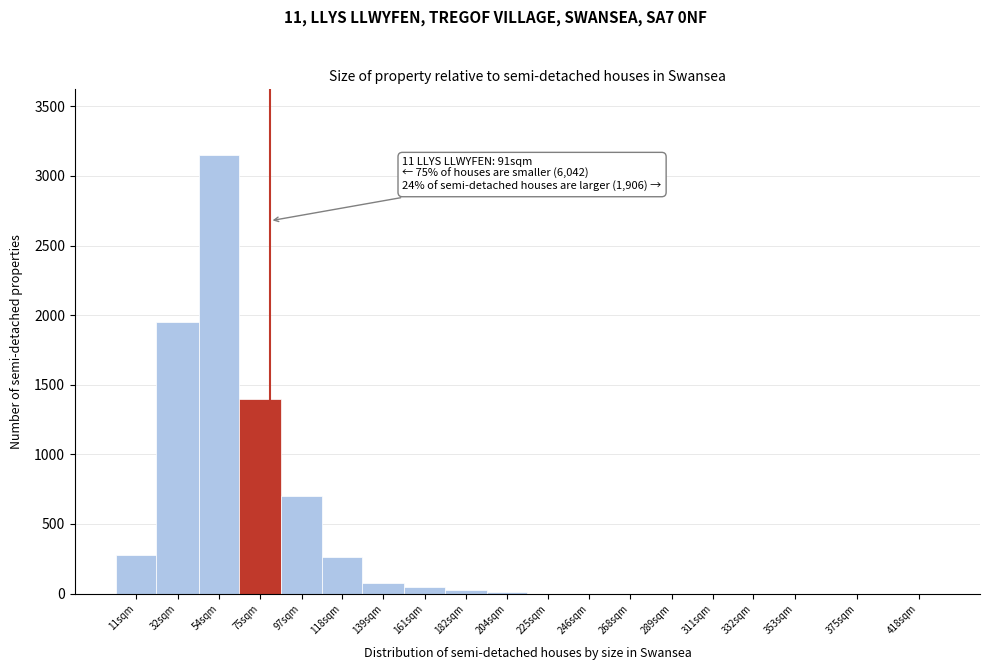

Which has a higher value, 289sqm or 54sqm?

54sqm